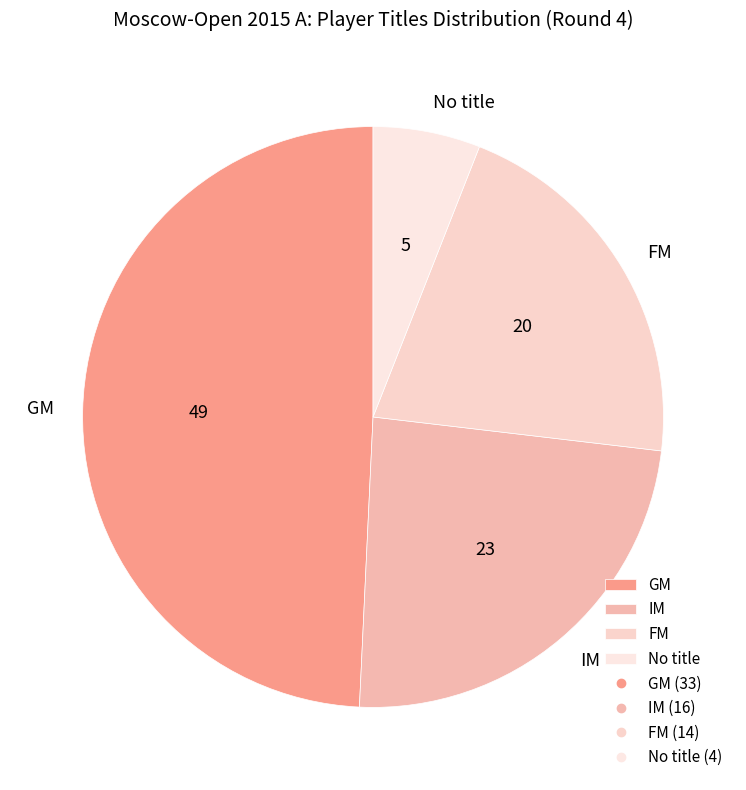

The GM slice represents 49% of the pie. True or false?

True